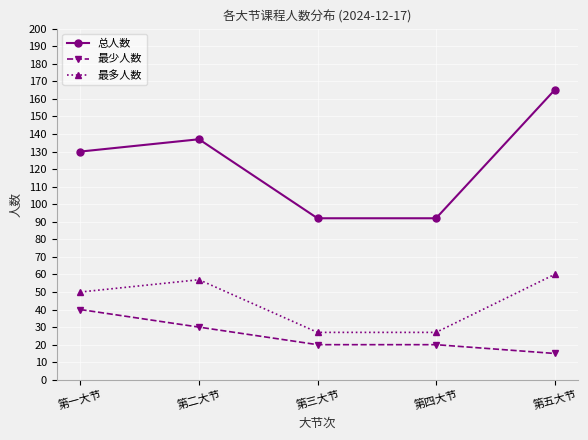

What are all the series names shown in the legend?

总人数, 最少人数, 最多人数